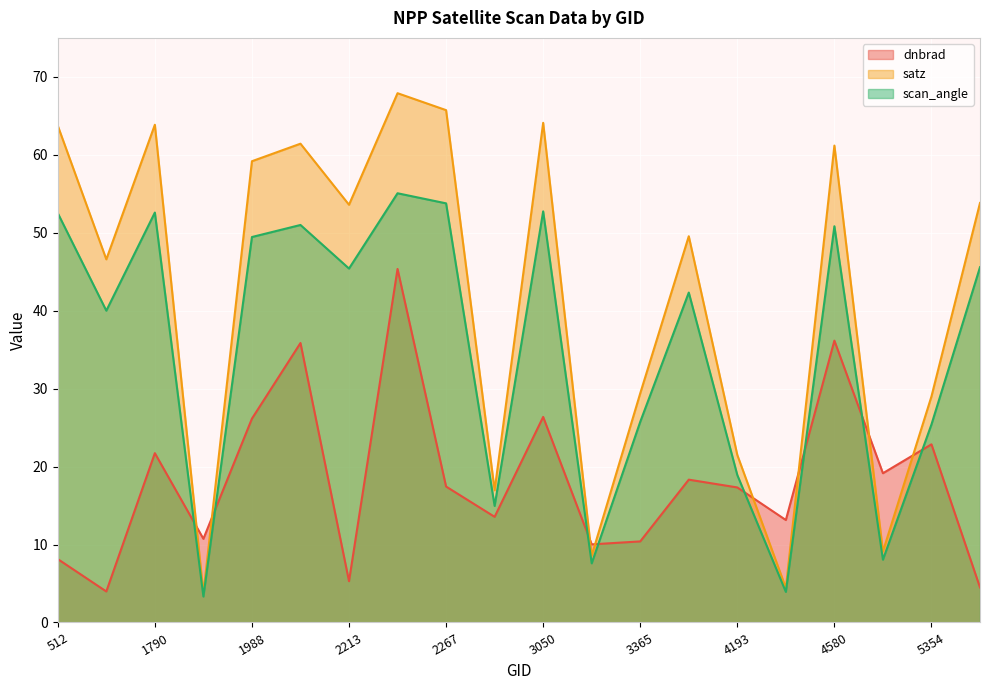

How many interior local valleys does the satz series have?

7